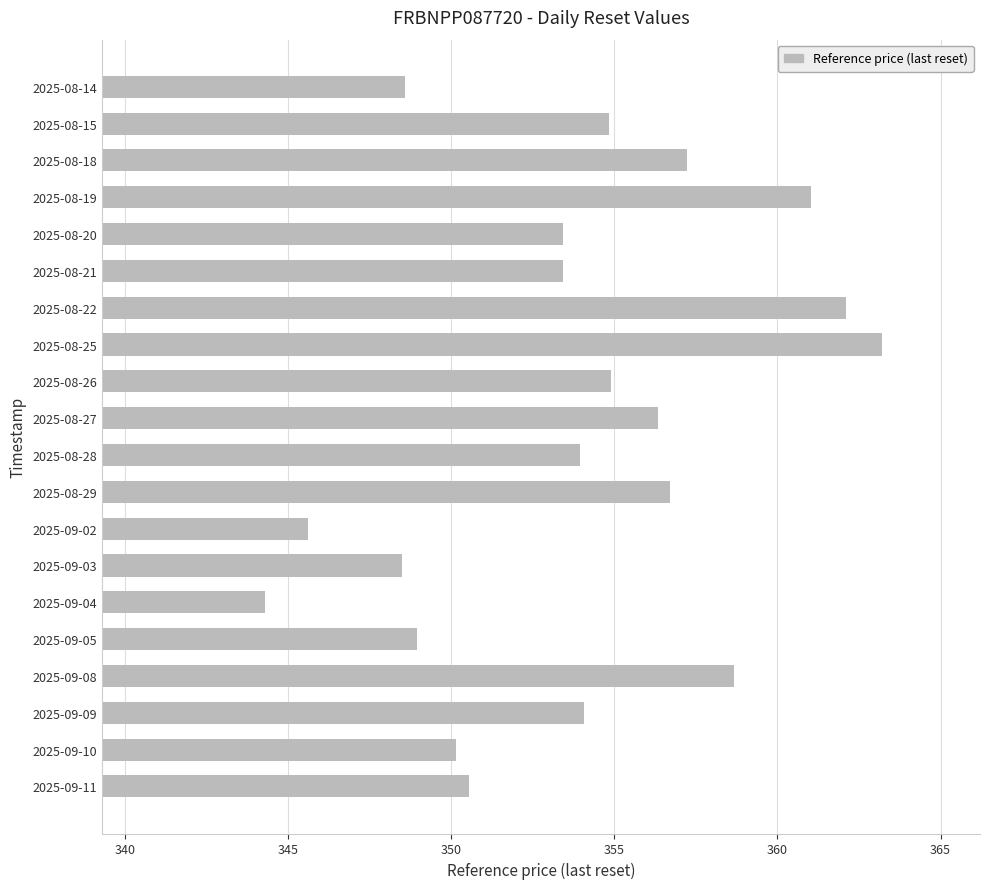

True or false: the data shows 354.0 at 2025-08-28.

True